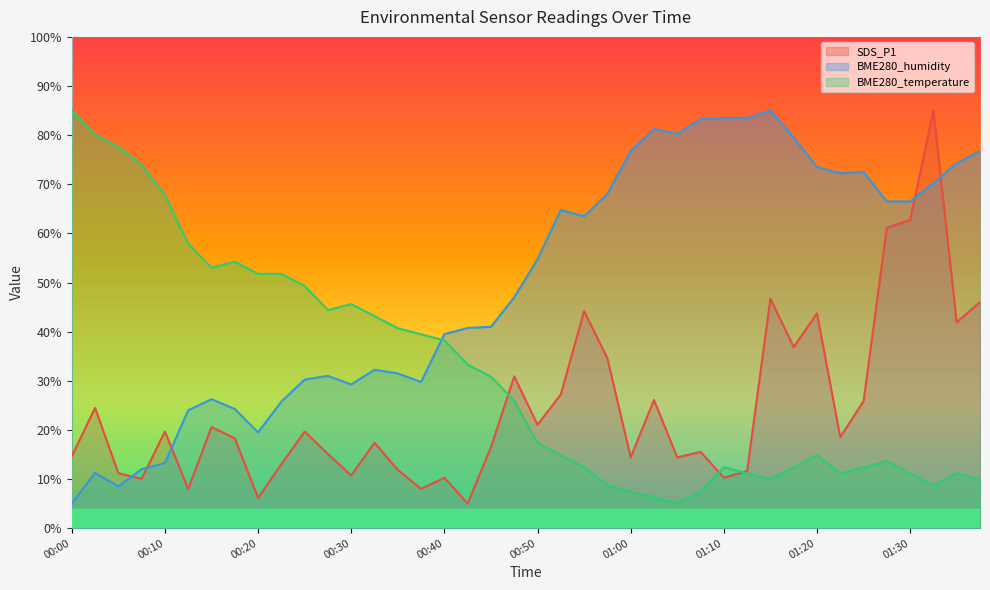

What are all the series names shown in the legend?

SDS_P1, BME280_humidity, BME280_temperature